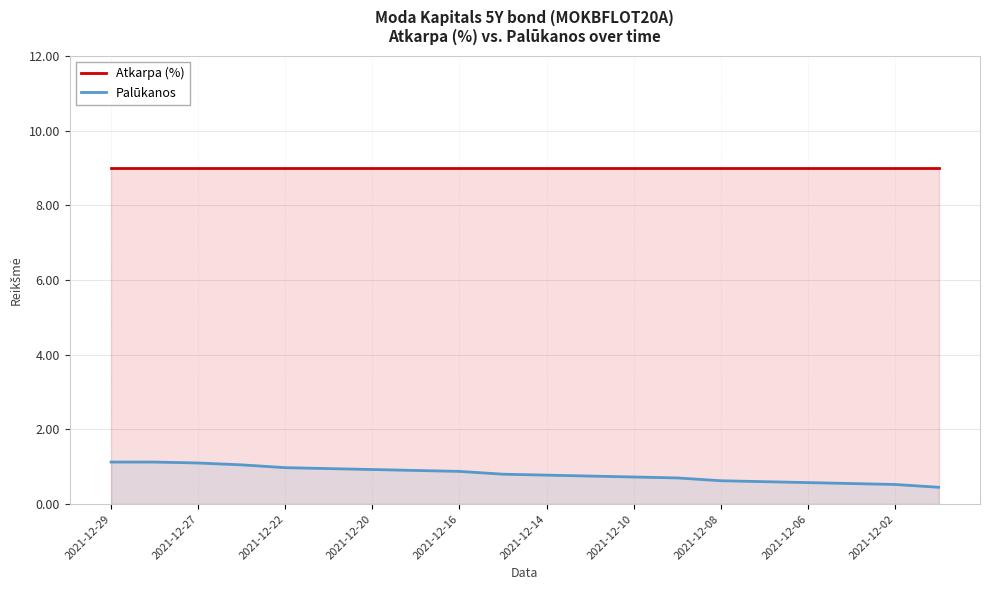

How many lines are shown in the chart?

2